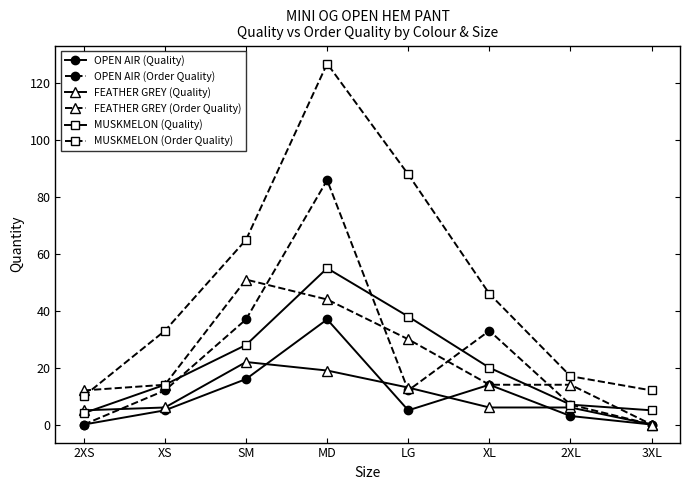

What is the lowest value of the MUSKMELON (Quality) series?

4